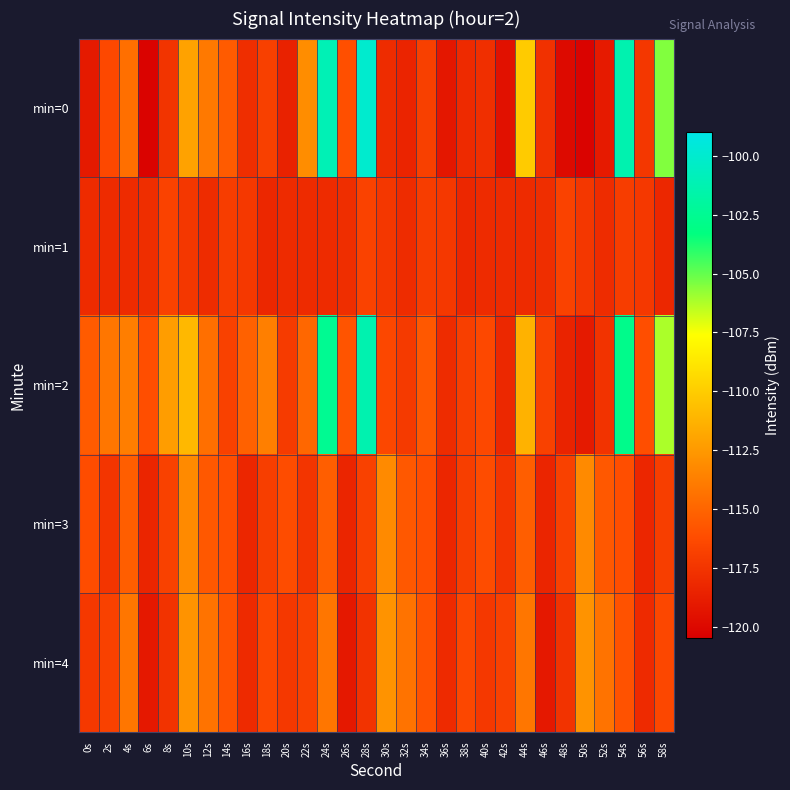

Between 44s and 22s, which is larger?

44s